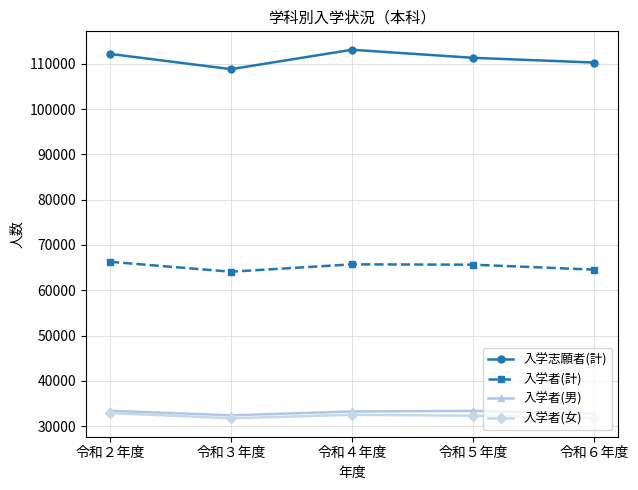

True or false: 入学者(女) and 入学志願者(計) cross at least once.

False